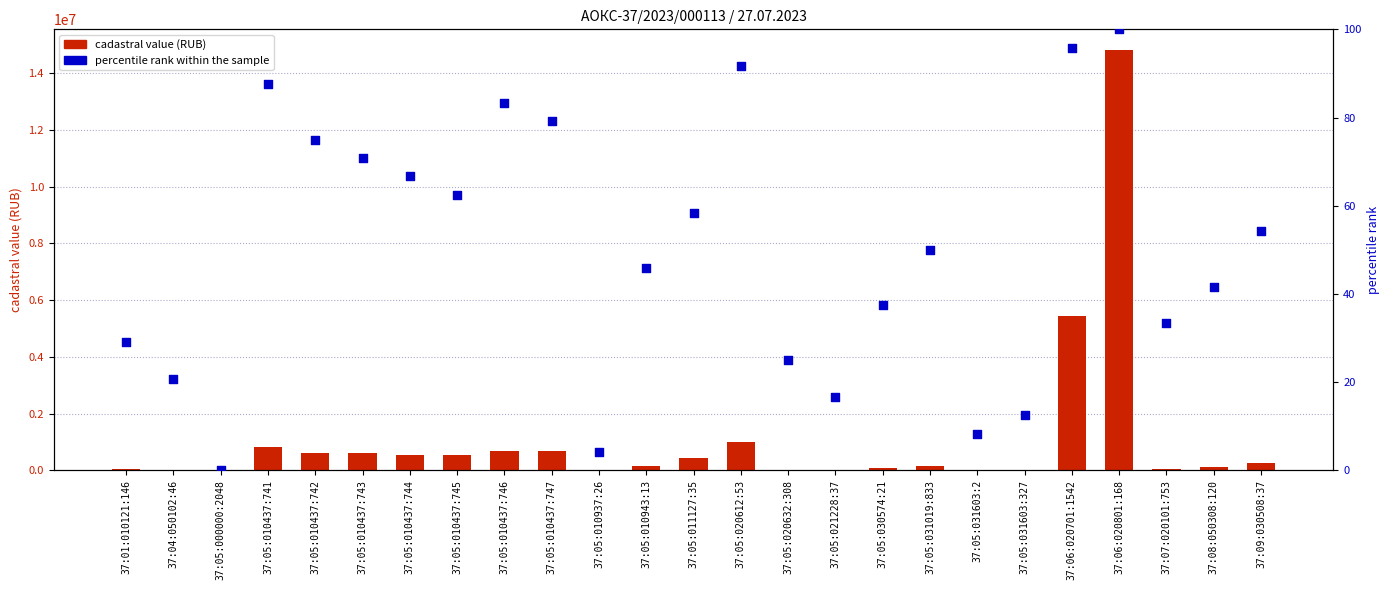

Which series has the widest spread of Y values?

cadastral value (RUB)